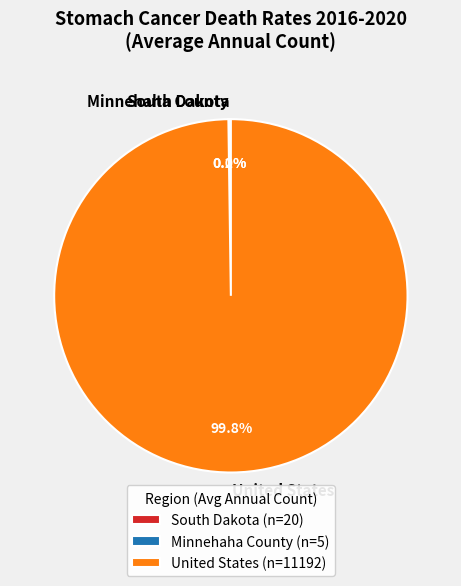

How much of the chart is everything except United States?

0.2%